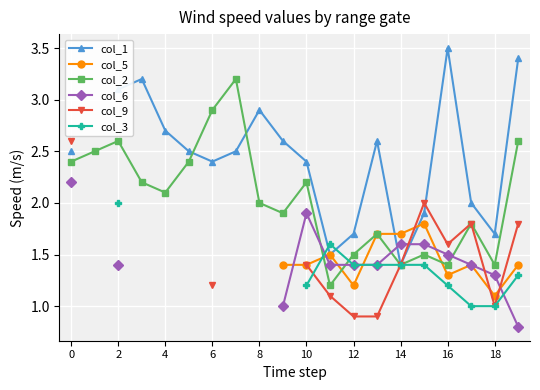

Which has a higher value, 19 or 10?

19